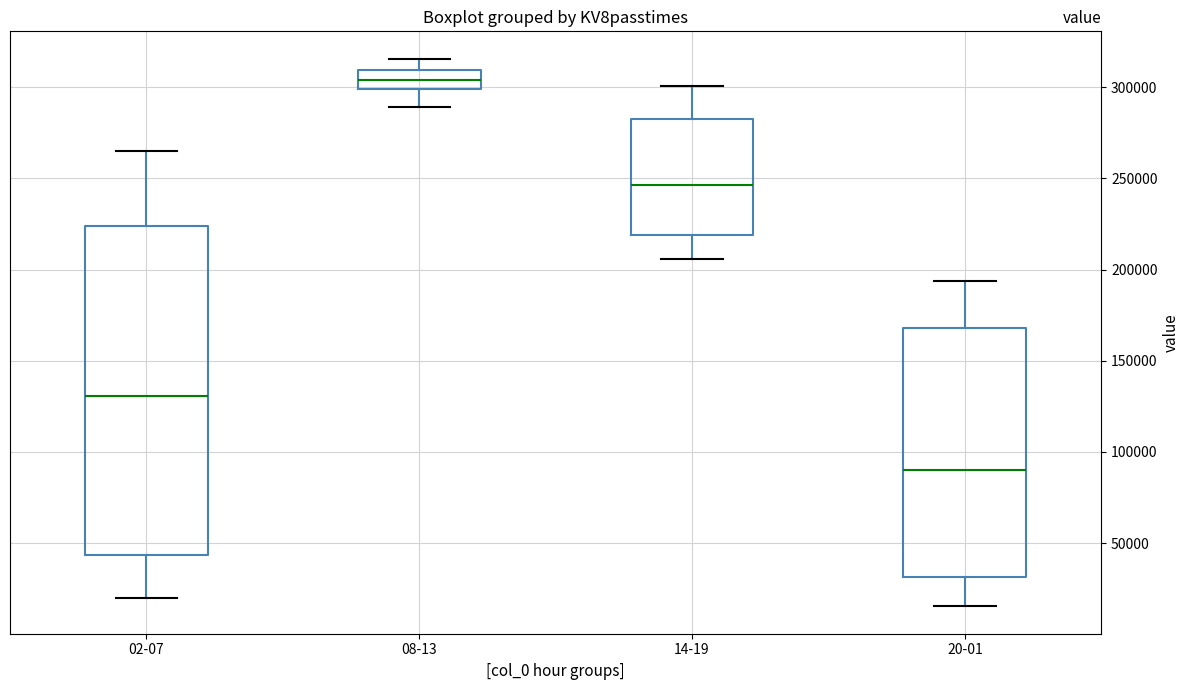

Which box's median line is the highest?

08-13